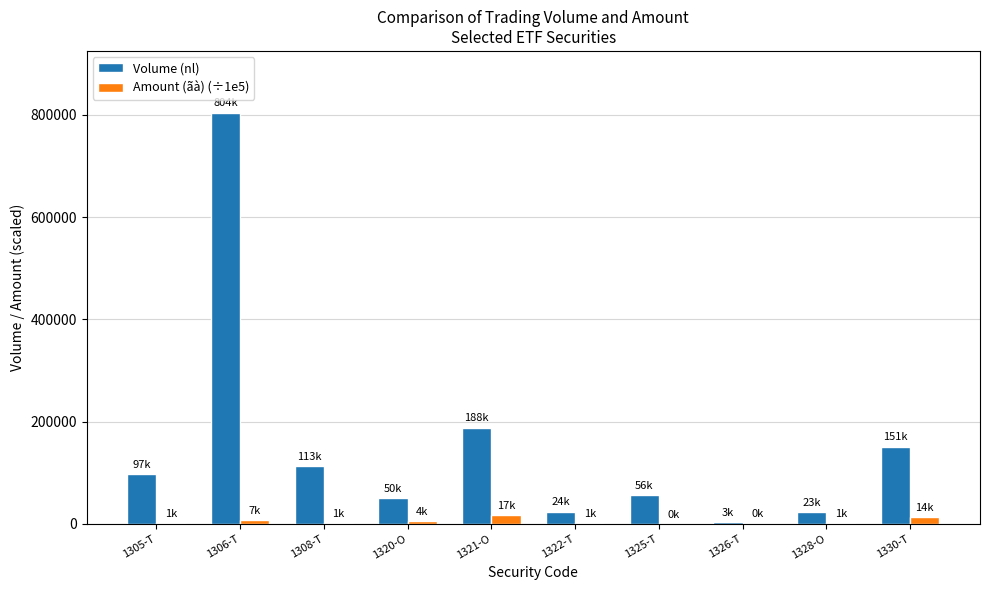

What is the average value of the Amount (ãà) (÷1e5) series?

4569.4